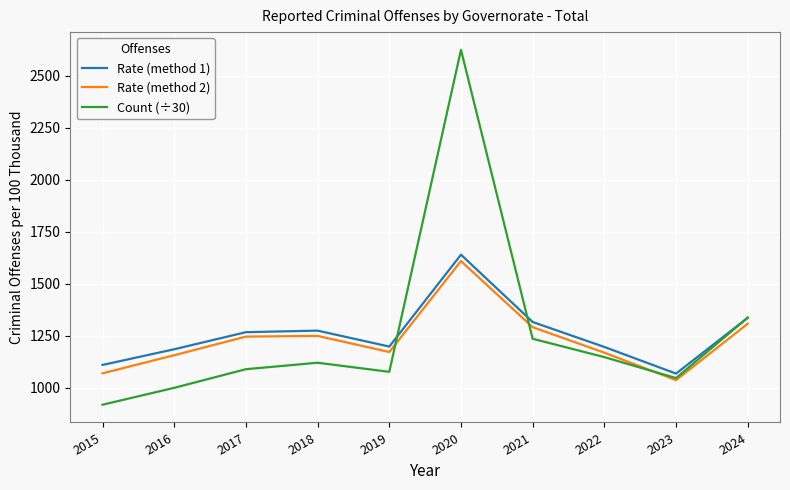

Which series changed the most between 2015 and 2019?

Count (÷30)